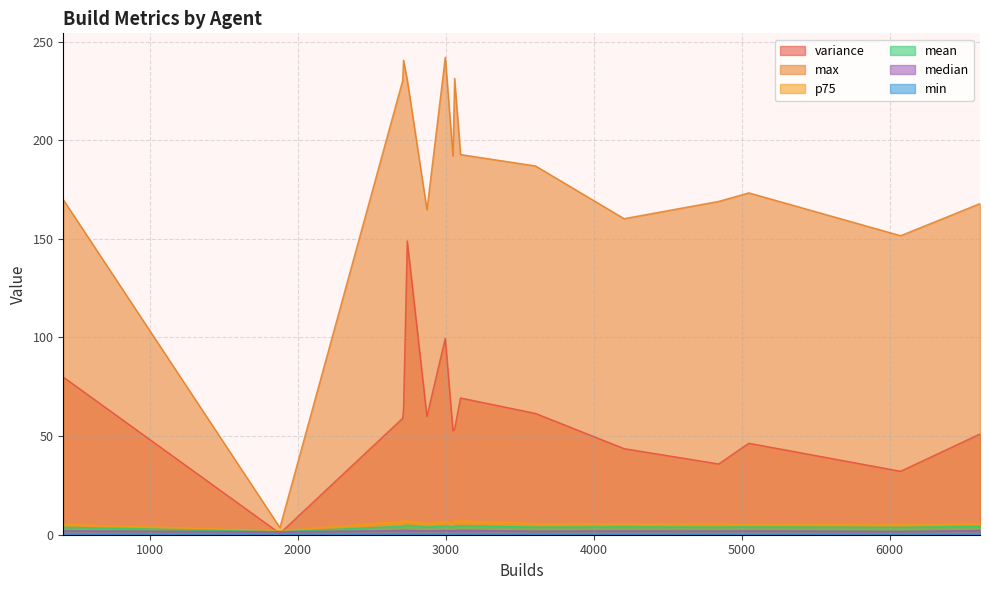

Rank the categories by max value from lowest to highest.

1878, 6074, 4205, 2872, 6611, 4844, 414, 5048, 3606, 3048, 3099, 2708, 2739, 3059, 2714, 2996